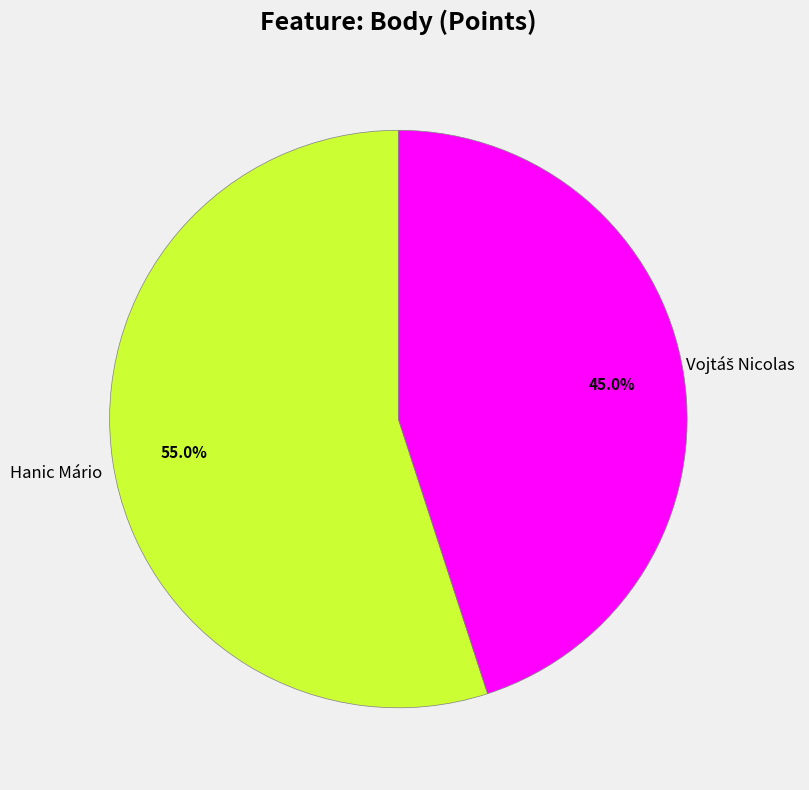

To the nearest percent, what is the average slice percentage?

50%